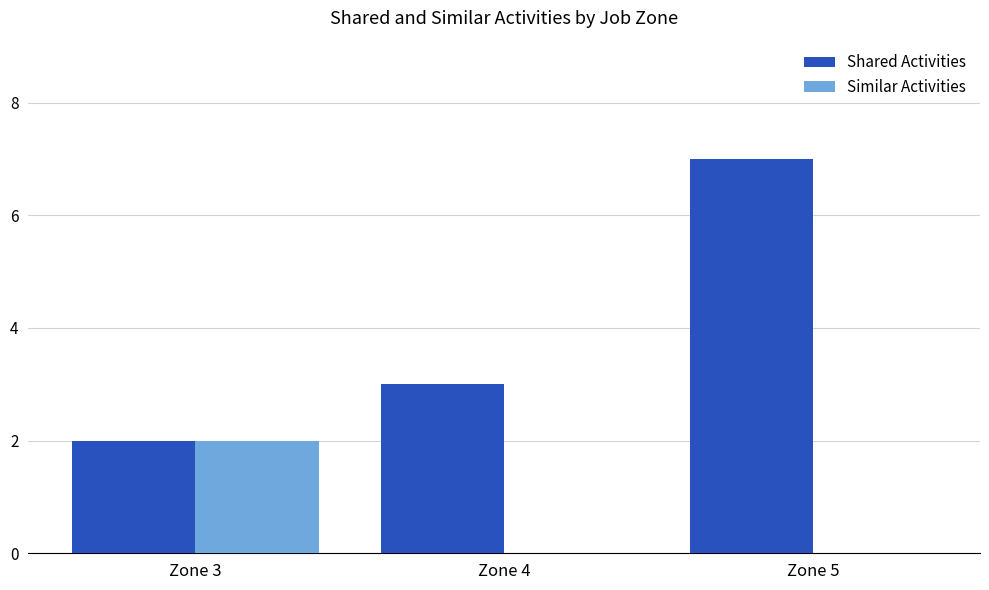

Is the value of Similar Activities at Zone 4 greater than the value of Shared Activities at Zone 4?

No